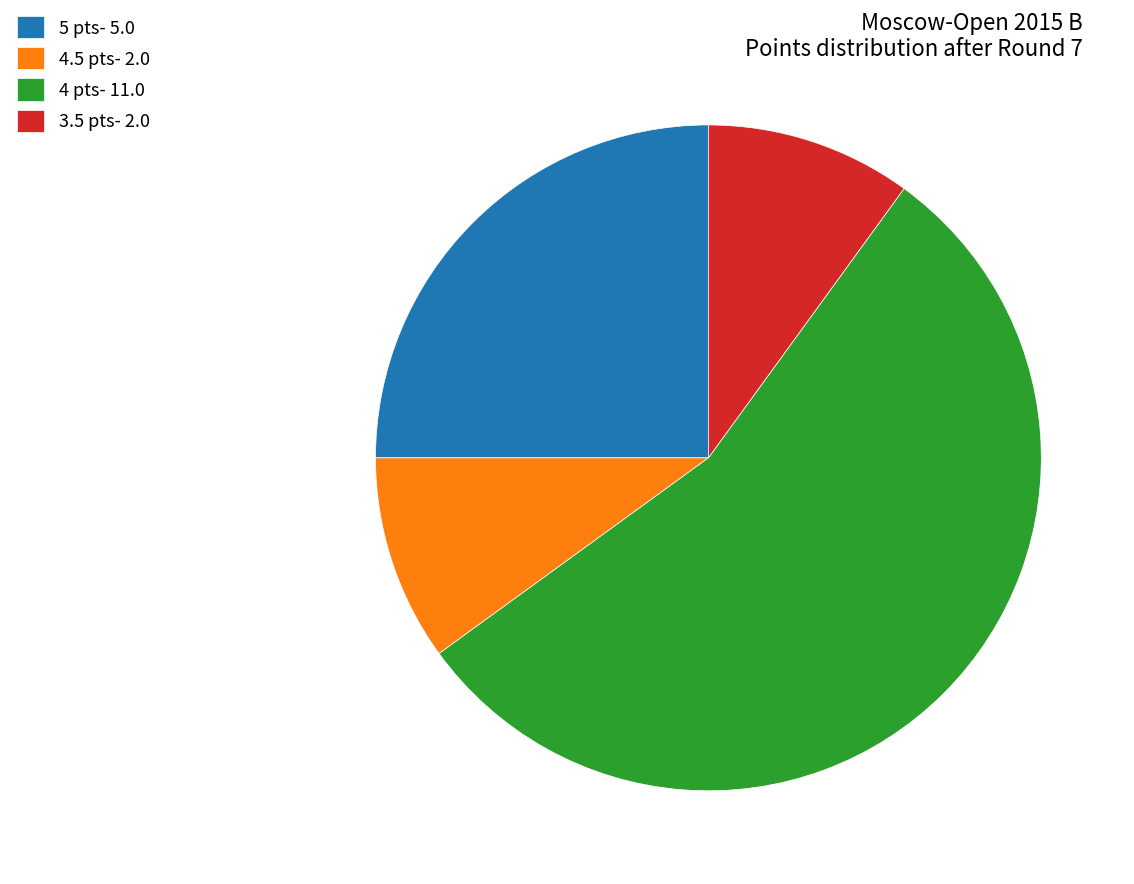

Combined, do 4.5 pts- 2.0 and 5 pts- 5.0 account for over 50%?

No